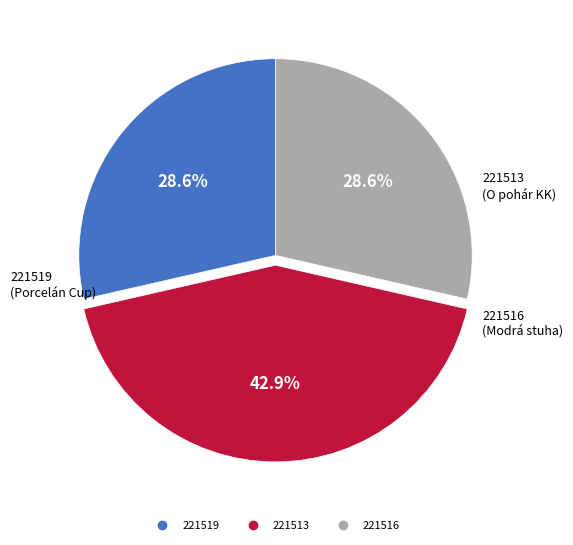

What percentage is the 221516 slice, to the nearest percent?

29%